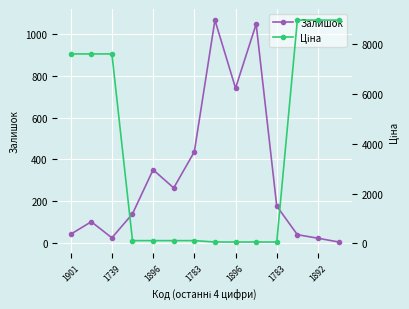

What is the minimum value for Залишок?

4